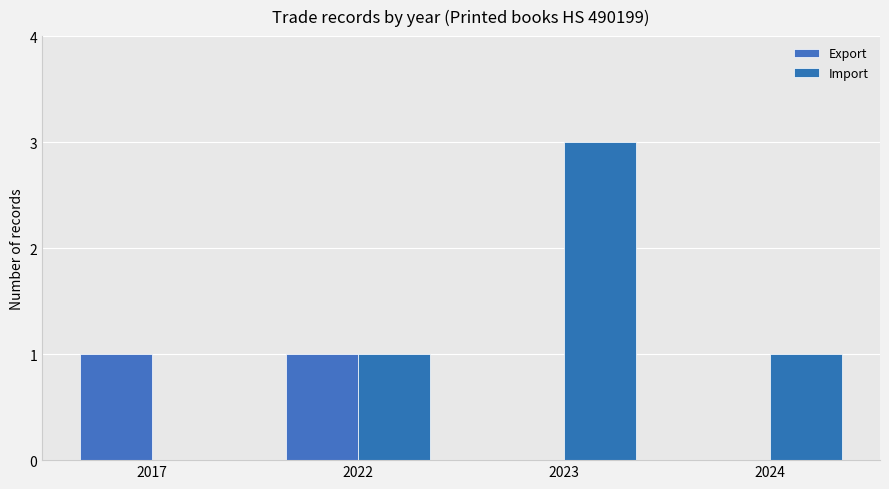

How many distinct data groups are displayed?

2